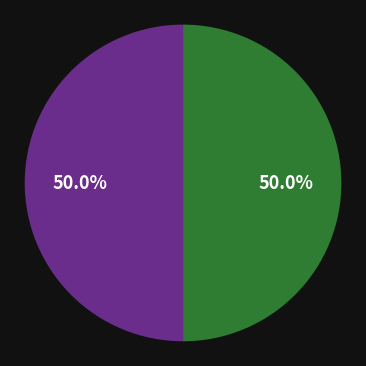

How many slices are in this pie chart?

2